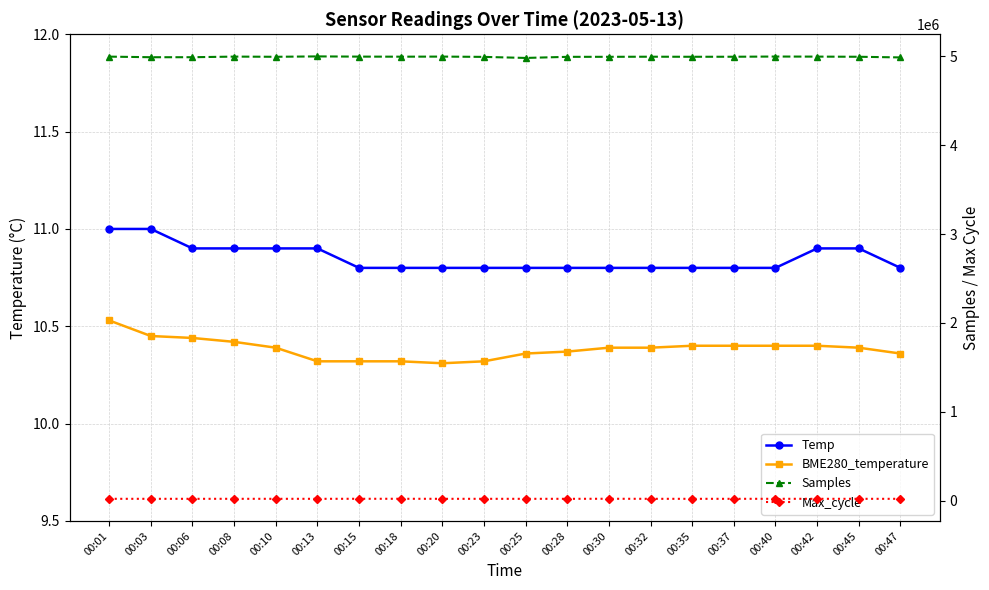

What is the difference between the highest and lowest values at 00:20?

4997166.7